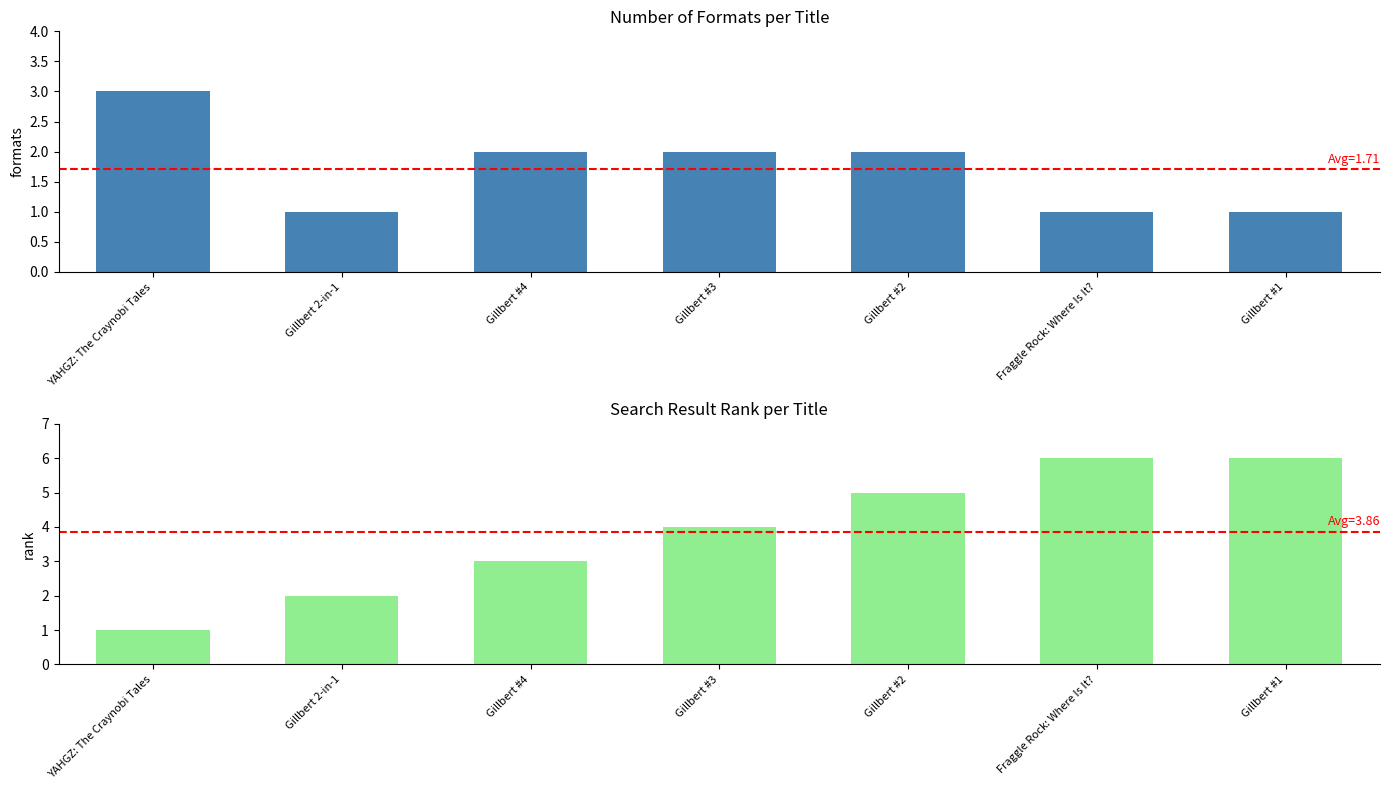

Between Gillbert #4 and Gillbert #2, which series saw the biggest shift?

Result (Rank)